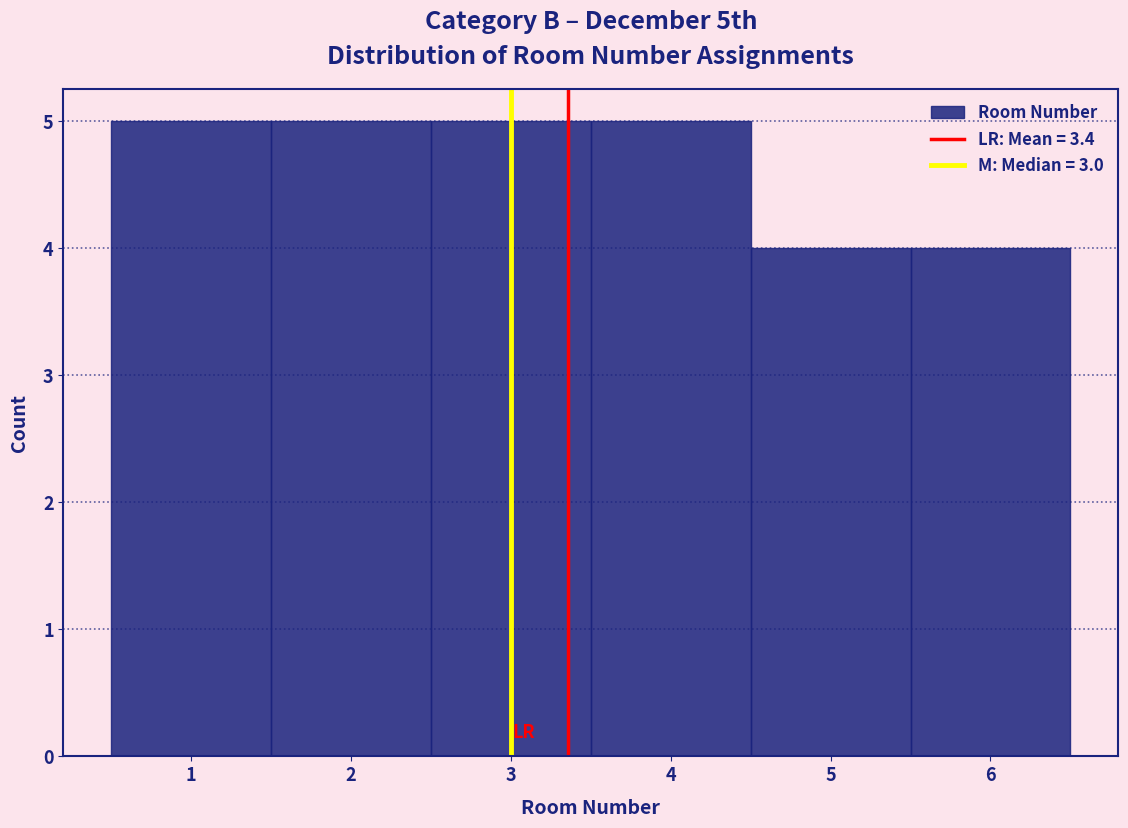

What is the height of the bar covering 1.5 to 2.5 on the x-axis? The values are not printed on the chart, so give them approximately, as read against the axis.

5